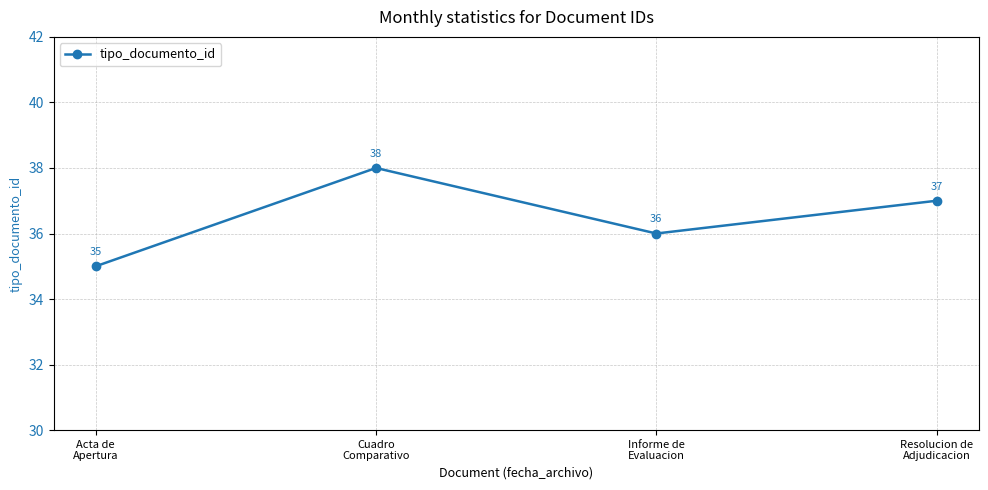

What is the label of the 1st point from the right?

Resolucion de
Adjudicacion